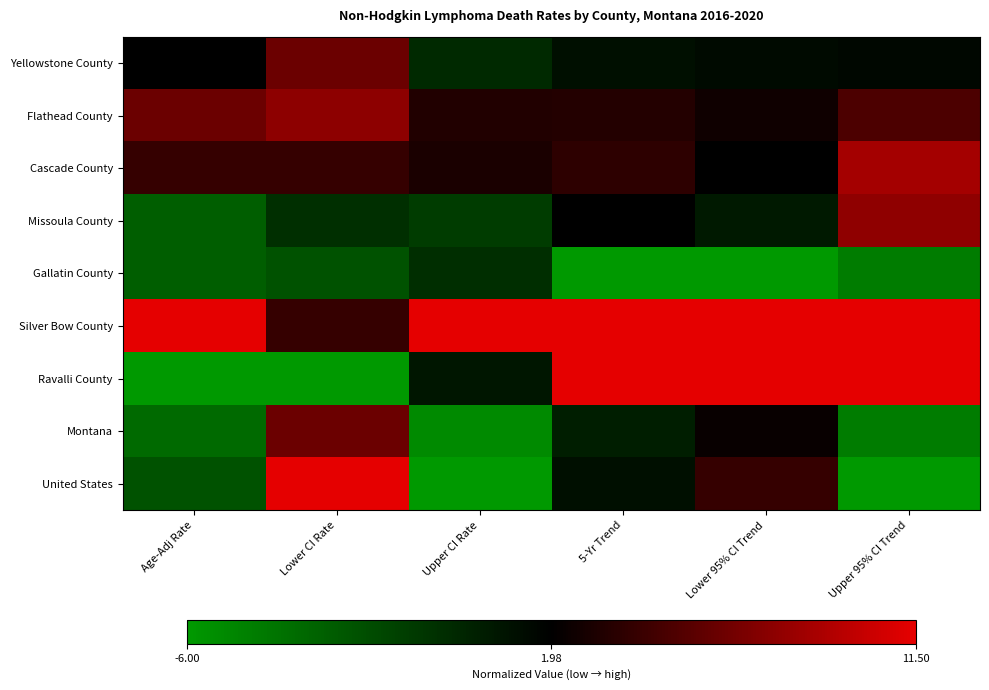

Which series has the widest spread of values?

Ravalli County